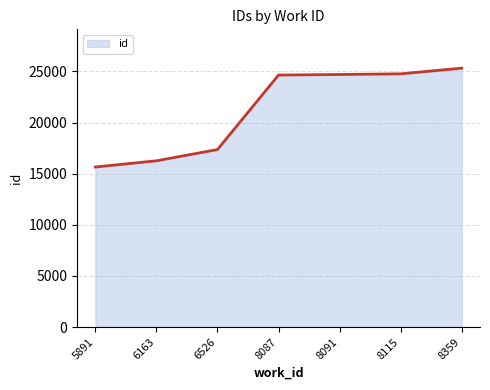

What is the ratio of the value at 8359 to the value at 8115?

1.0